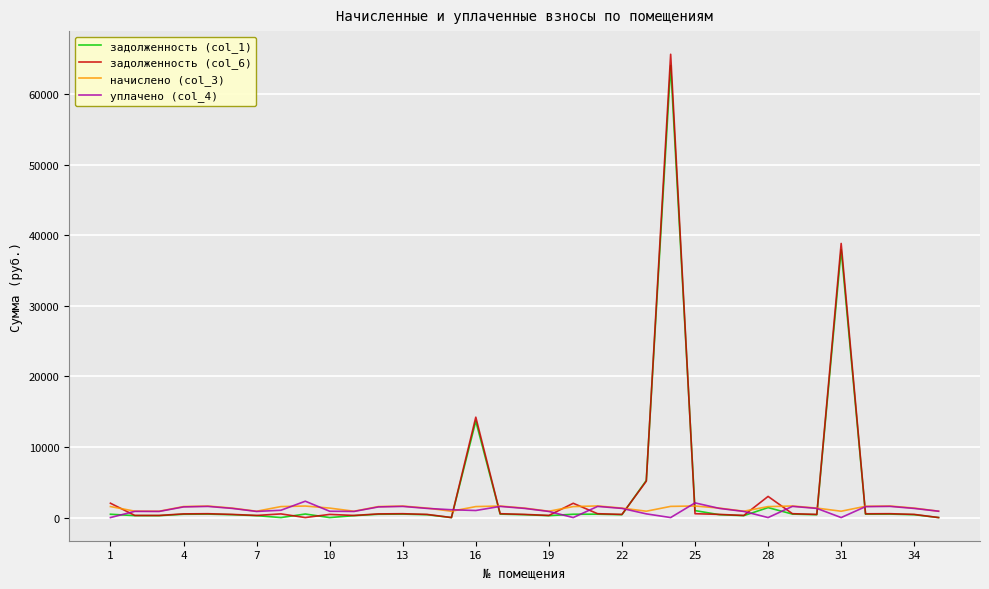

Which series has the widest spread of values?

задолженность (col_6)